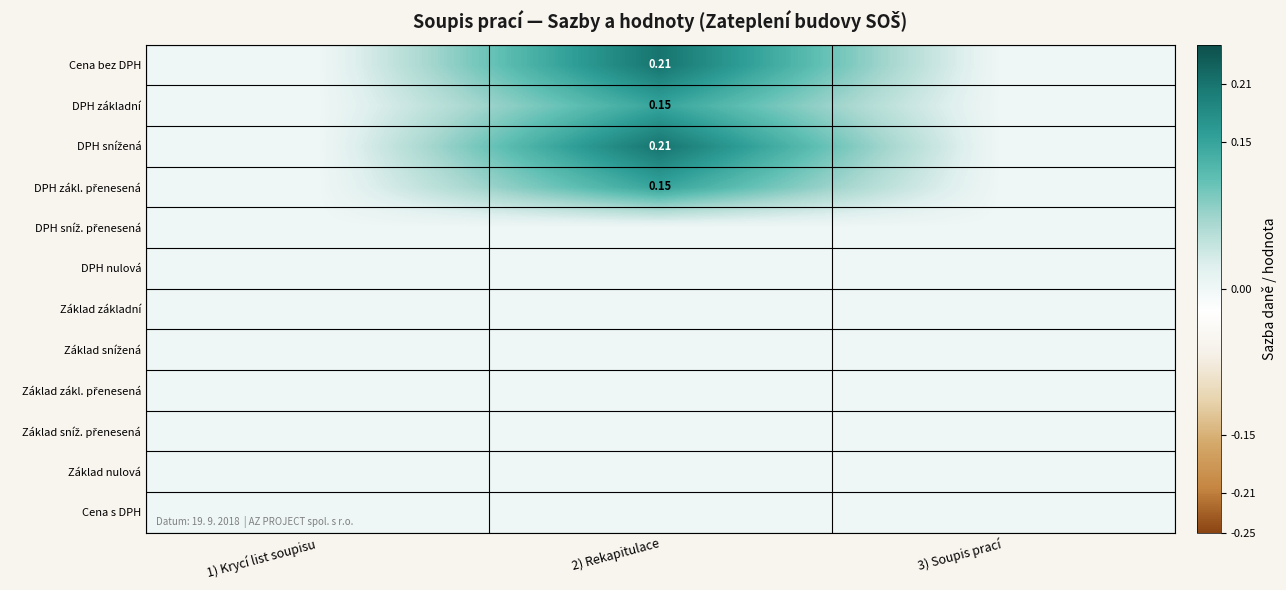

Which series has the largest total across all categories?

Cena bez DPH